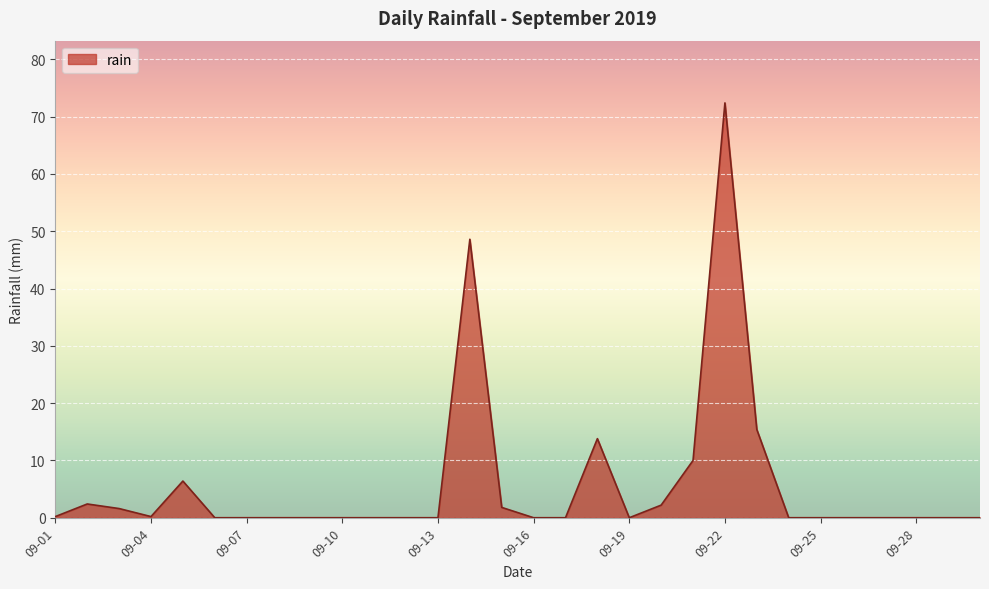

What is the greatest value displayed?

72.4